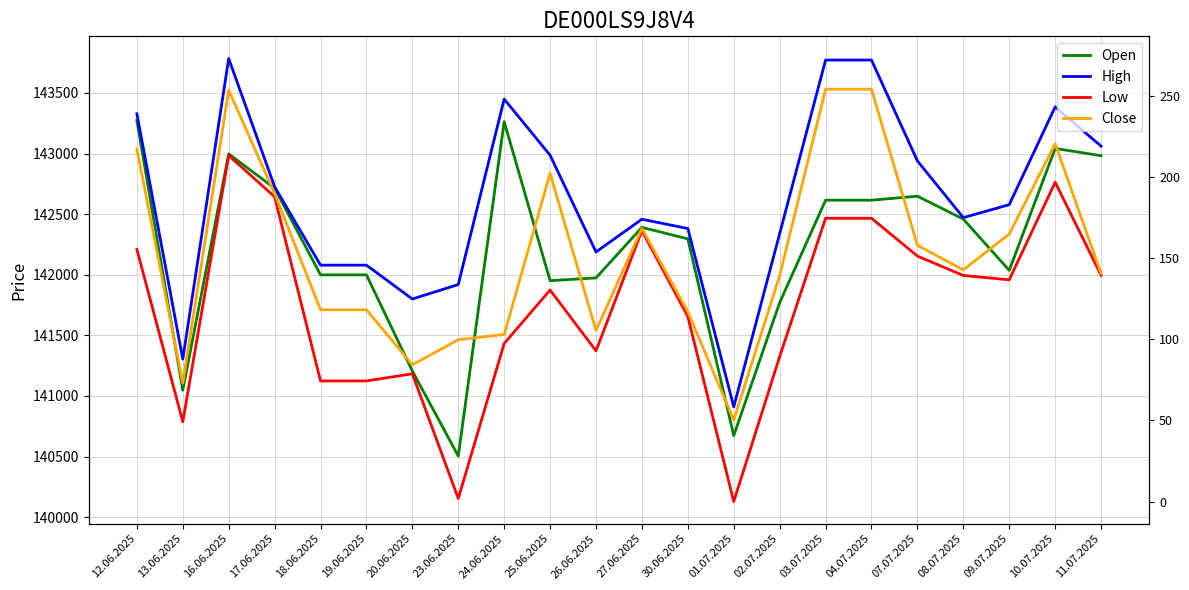

What is the label of the 20th point from the left?

09.07.2025